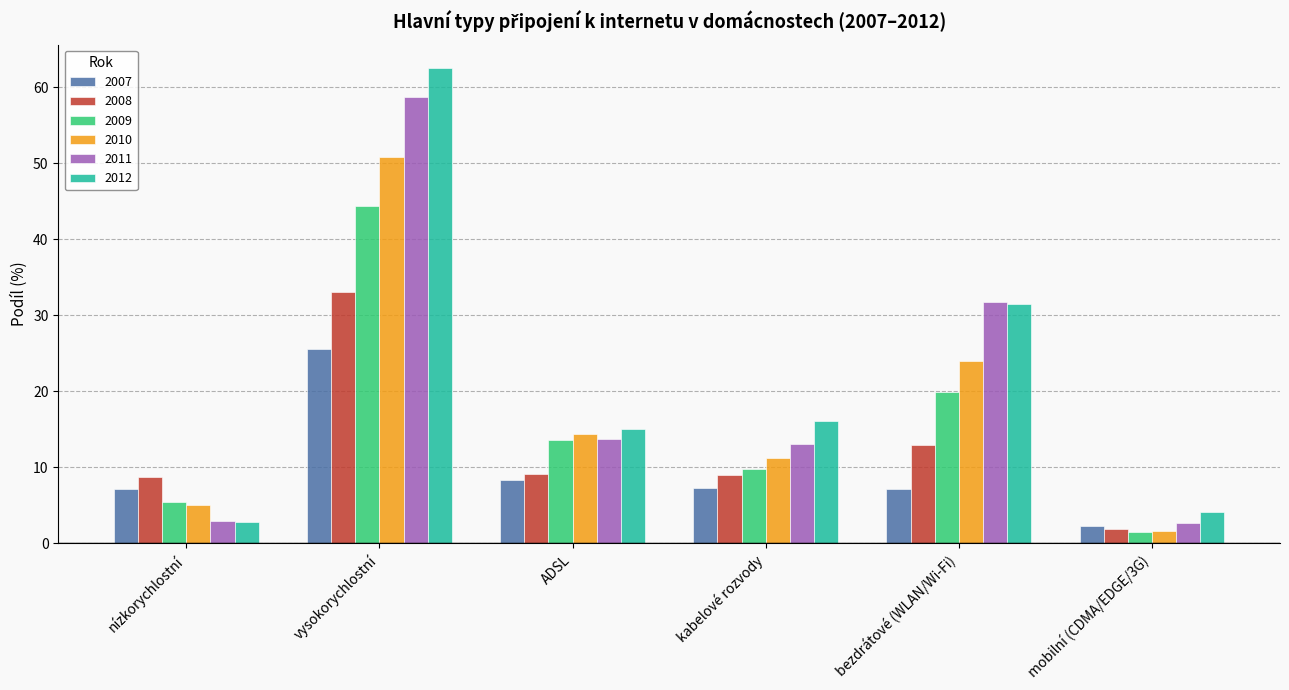

Is it true that 2008 equals 1.9 at mobilní (CDMA/EDGE/3G)?

True